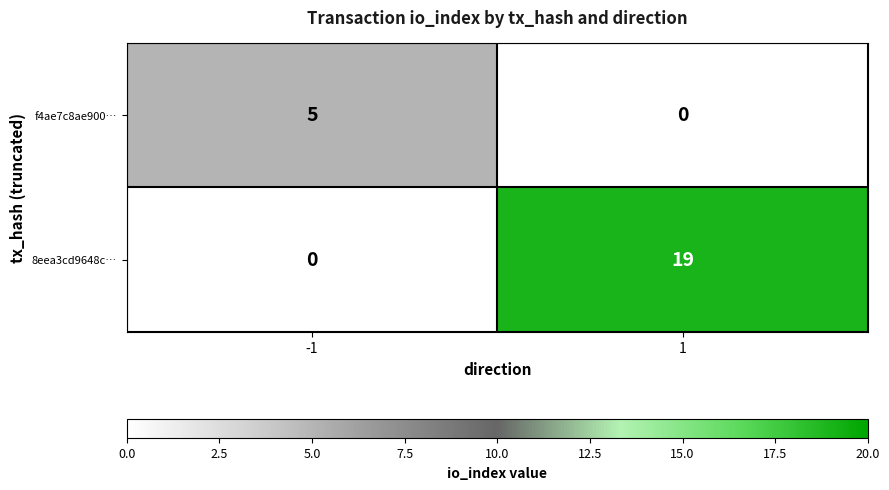

At how many categories does at least one series exceed 10?

1